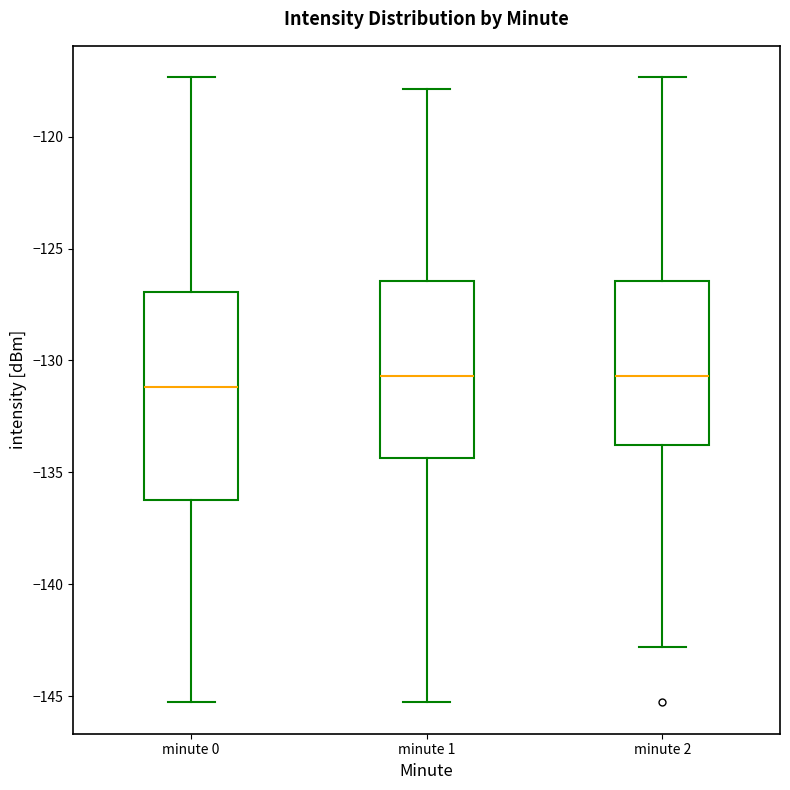

Reading left to right, transcribe this box plot: for each box, give where its median line is, the range the box spans, and where its two whiskers end, as read against the y-axis. The values are not printed on the chart, so give them approximately, as read against the axis.

minute 0: median -131.0, box -136.0 to -127.0, whiskers -145.5 to -117.5
minute 1: median -130.5, box -134.5 to -126.5, whiskers -145.5 to -118.0
minute 2: median -130.5, box -134.0 to -126.5, whiskers -143.0 to -117.5